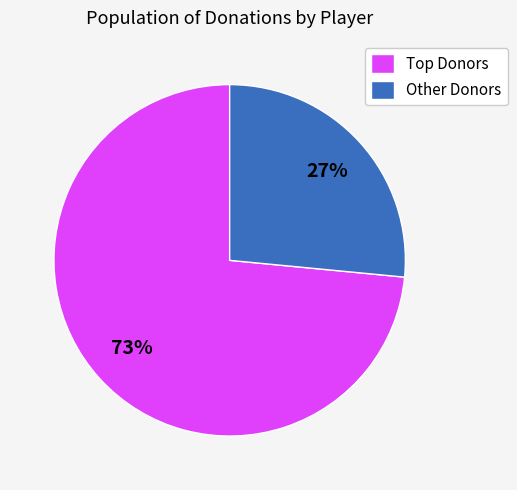

Is it true that Other Donors is 35% of the pie?

False